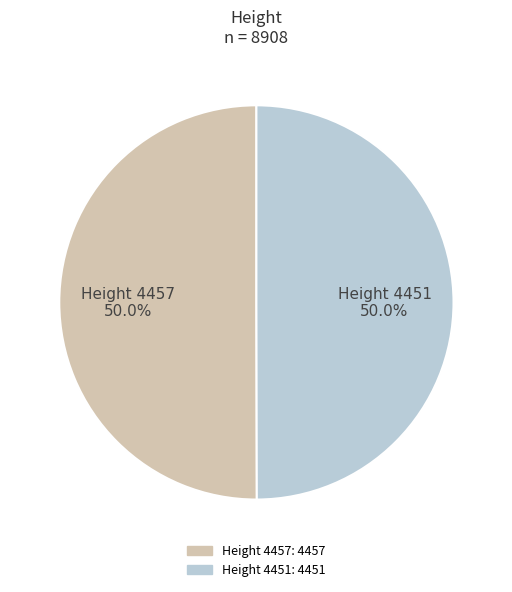

What portion of the pie excludes Height 4451?

50.0%